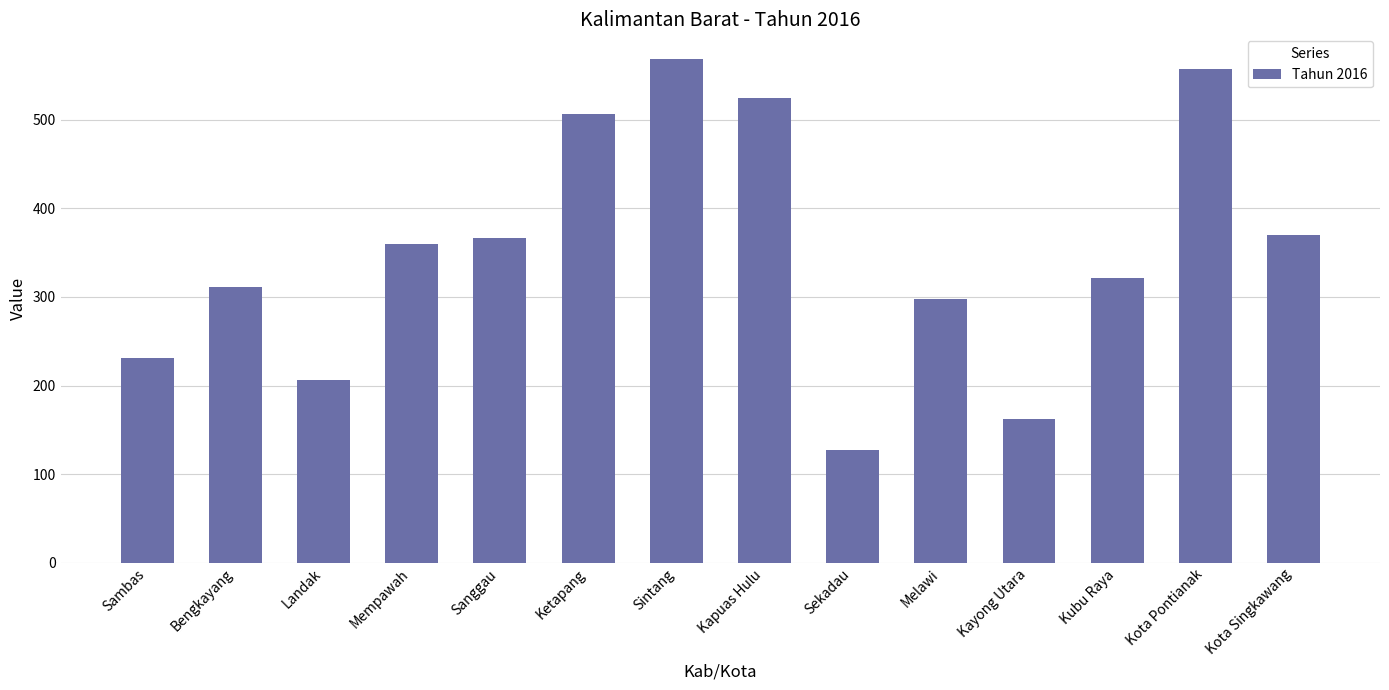

How many data points are less than 360?

7